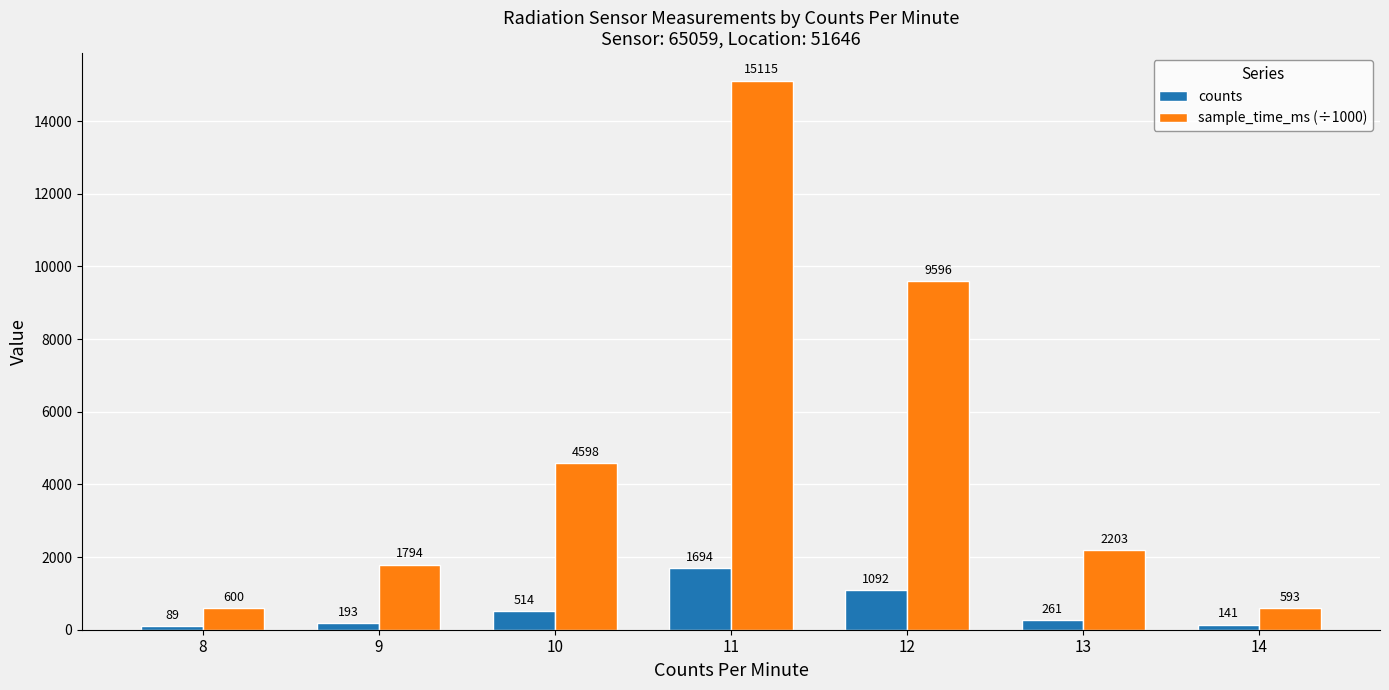

What is the difference between the counts values at 13 and 11?

1433.0